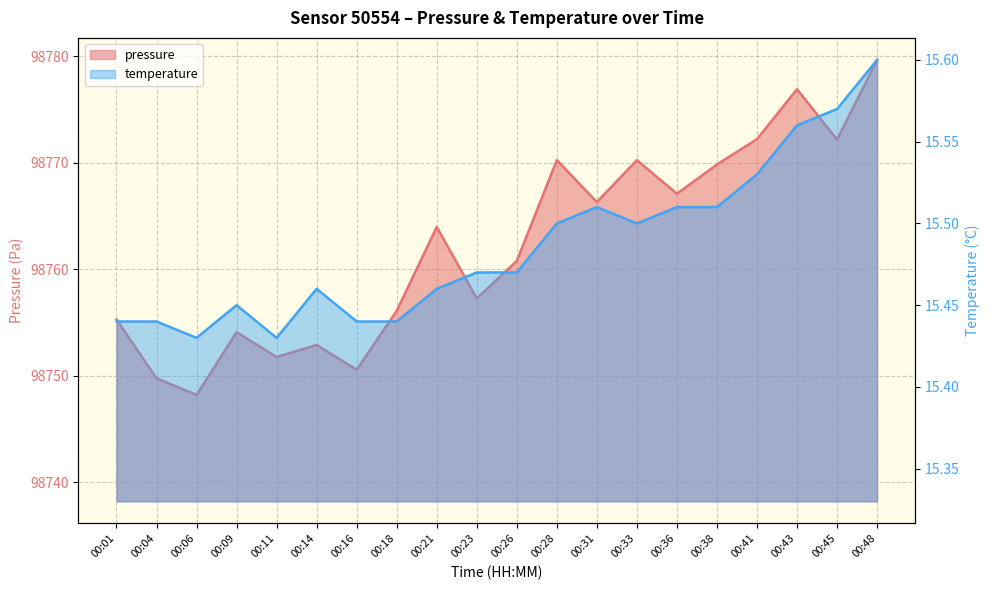

What is the sum of all temperature values?

309.7